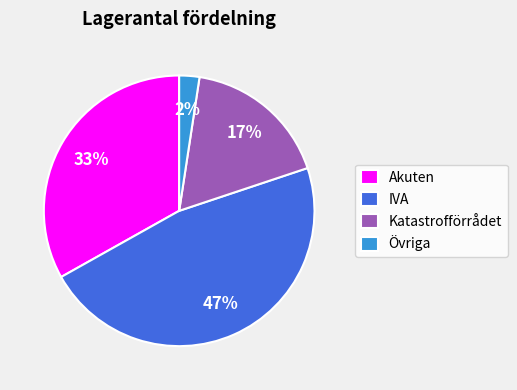

How many slices are in this pie chart?

4